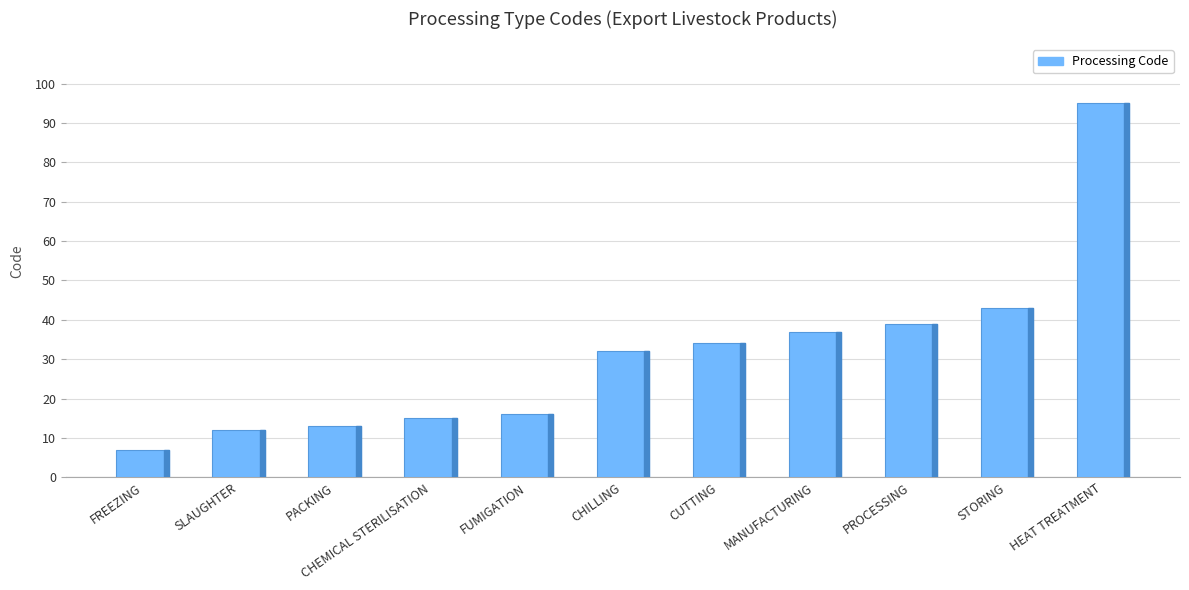

Rank the categories by value from lowest to highest.

FREEZING, SLAUGHTER, PACKING, CHEMICAL STERILISATION, FUMIGATION, CHILLING, CUTTING, MANUFACTURING, PROCESSING, STORING, HEAT TREATMENT